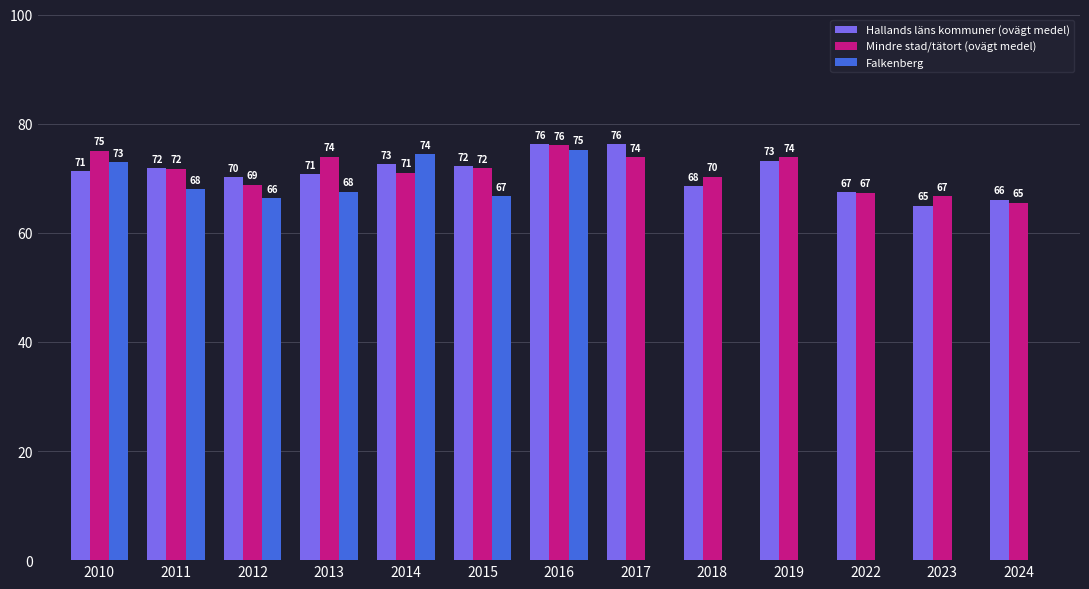

Which series has the largest total across all categories?

Mindre stad/tätort (ovägt medel)